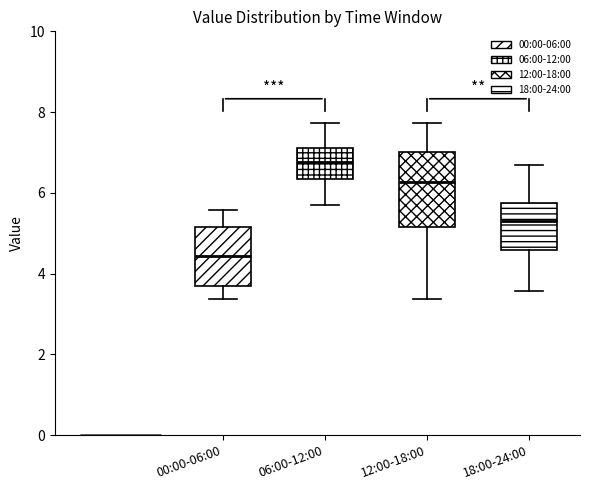

Reading left to right, read every box against the y-axis: the position of its median line, the range the box covers, and the ends of its whiskers. The values are not printed on the chart, so give them approximately, as read against the axis.

00:00-06:00: median 4.4, box 3.8 to 5.2, whiskers 3.4 to 5.6
06:00-12:00: median 6.8, box 6.4 to 7.2, whiskers 5.8 to 7.8
12:00-18:00: median 6.2, box 5.2 to 7.0, whiskers 3.4 to 7.8
18:00-24:00: median 5.4, box 4.6 to 5.8, whiskers 3.6 to 6.8